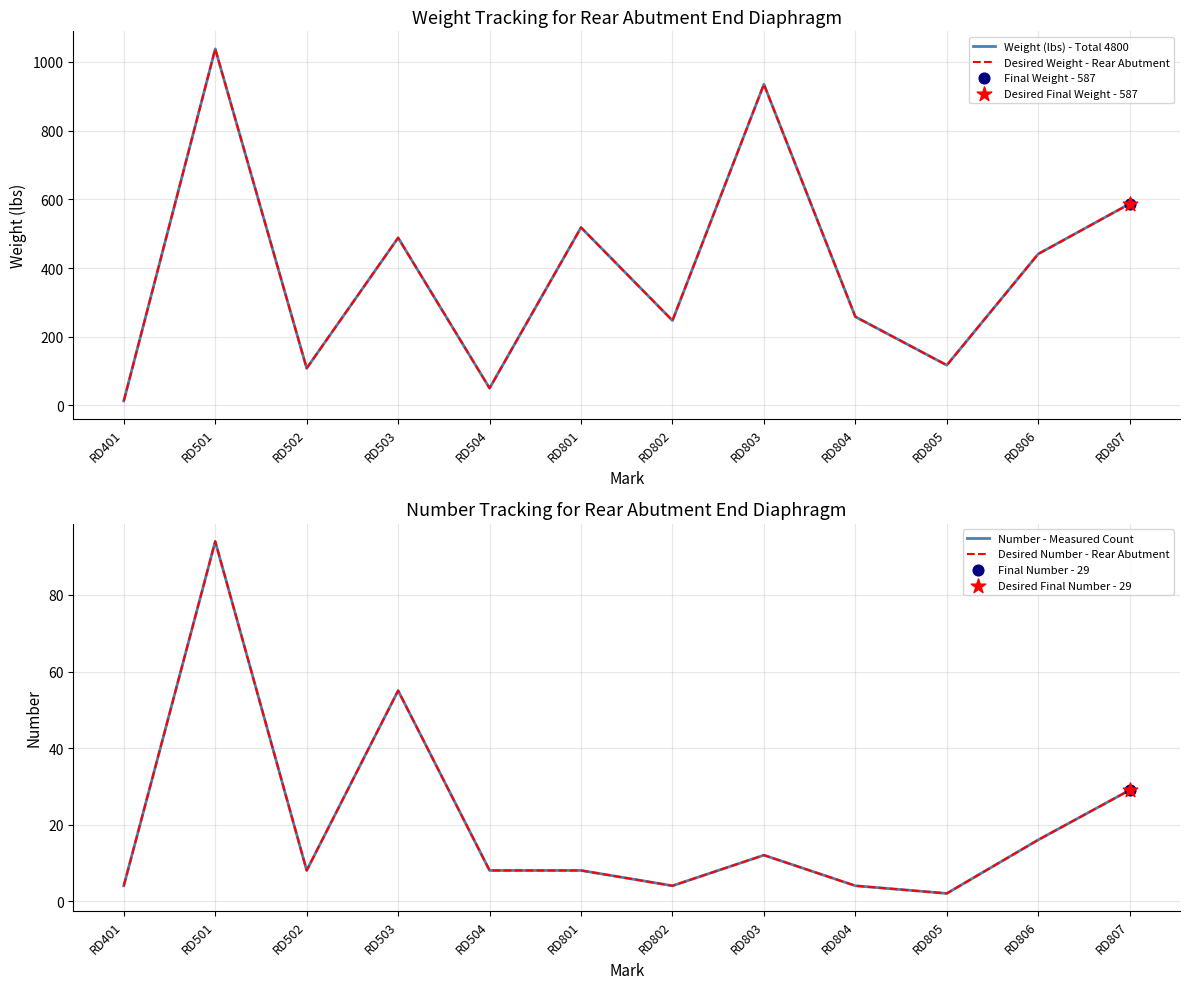

Which series contains the lowest Y value?

Number - Measured Count